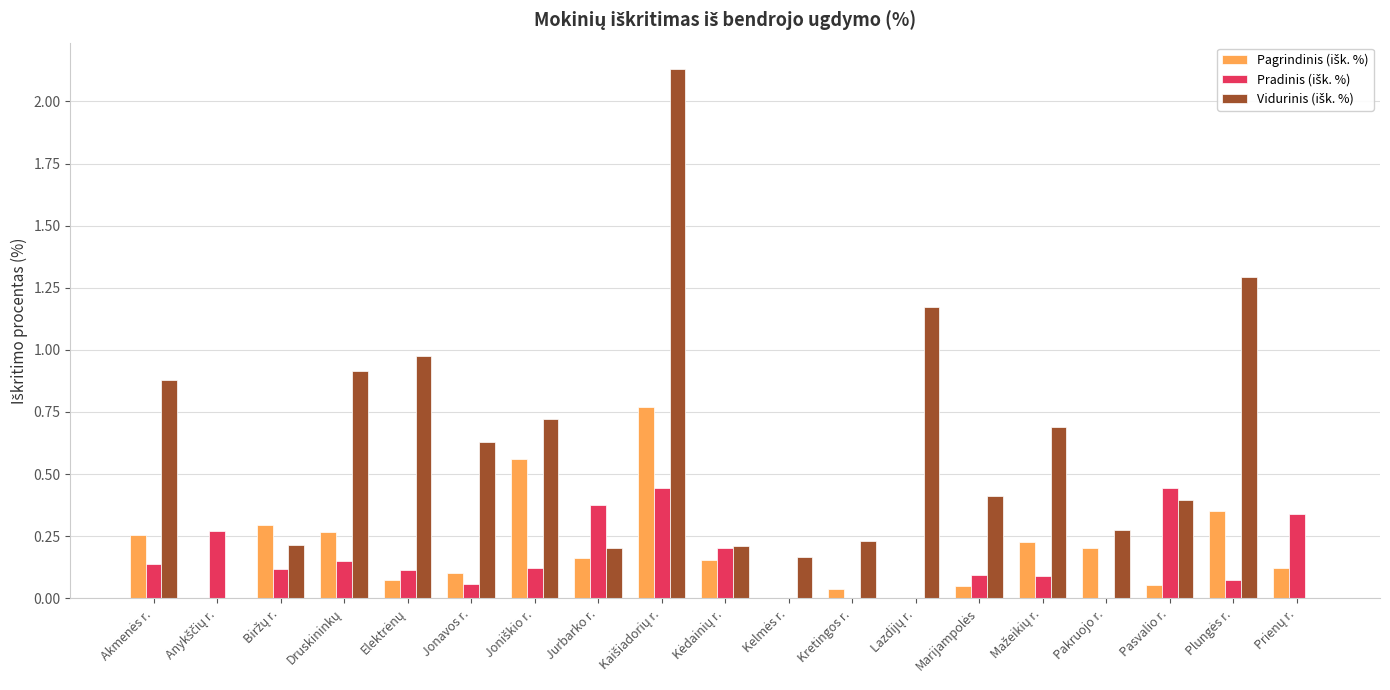

Reading right to left, transcribe all the data shown in this chart.

Pagrindinis (išk. %): Prienų r.=0.1	Plungės r.=0.4	Pasvalio r.=0.1	Pakruojo r.=0.2	Mažeikių r.=0.2	Marijampolės=0.1	Lazdijų r.=0.0	Kretingos r.=0.0	Kelmės r.=0.0	Kėdainių r.=0.2	Kaišiadorių r.=0.8	Jurbarko r.=0.2	Joniškio r.=0.6	Jonavos r.=0.1	Elektrėnų=0.1	Druskininkų=0.3	Biržų r.=0.3	Anykščių r.=0.0	Akmenės r.=0.3
Pradinis (išk. %): Prienų r.=0.3	Plungės r.=0.1	Pasvalio r.=0.4	Pakruojo r.=0.0	Mažeikių r.=0.1	Marijampolės=0.1	Lazdijų r.=0.0	Kretingos r.=0.0	Kelmės r.=0.0	Kėdainių r.=0.2	Kaišiadorių r.=0.4	Jurbarko r.=0.4	Joniškio r.=0.1	Jonavos r.=0.1	Elektrėnų=0.1	Druskininkų=0.2	Biržų r.=0.1	Anykščių r.=0.3	Akmenės r.=0.1
Vidurinis (išk. %): Prienų r.=0.0	Plungės r.=1.3	Pasvalio r.=0.4	Pakruojo r.=0.3	Mažeikių r.=0.7	Marijampolės=0.4	Lazdijų r.=1.2	Kretingos r.=0.2	Kelmės r.=0.2	Kėdainių r.=0.2	Kaišiadorių r.=2.1	Jurbarko r.=0.2	Joniškio r.=0.7	Jonavos r.=0.6	Elektrėnų=1.0	Druskininkų=0.9	Biržų r.=0.2	Anykščių r.=0.0	Akmenės r.=0.9